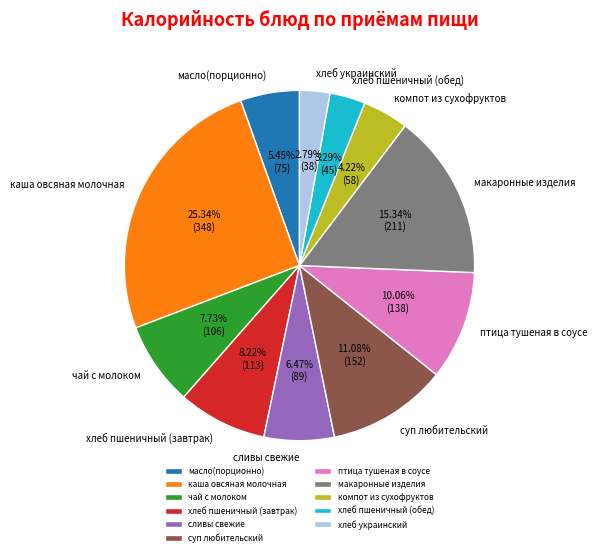

Do суп любительский and сливы свежие together represent more than half of the pie?

No